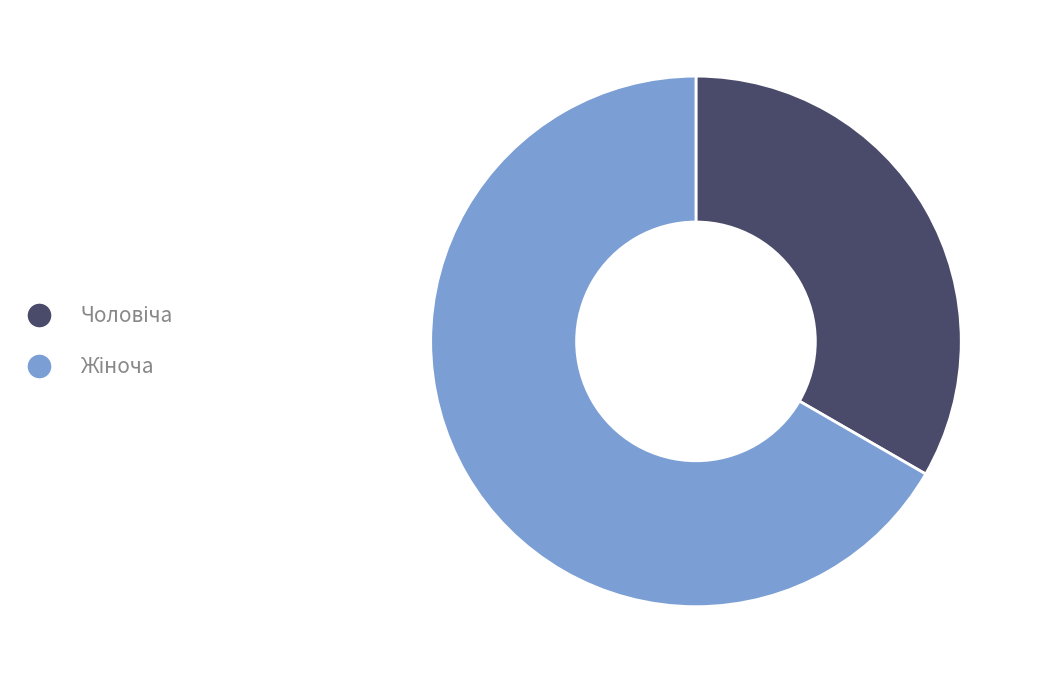

How many slices are in this pie chart?

2